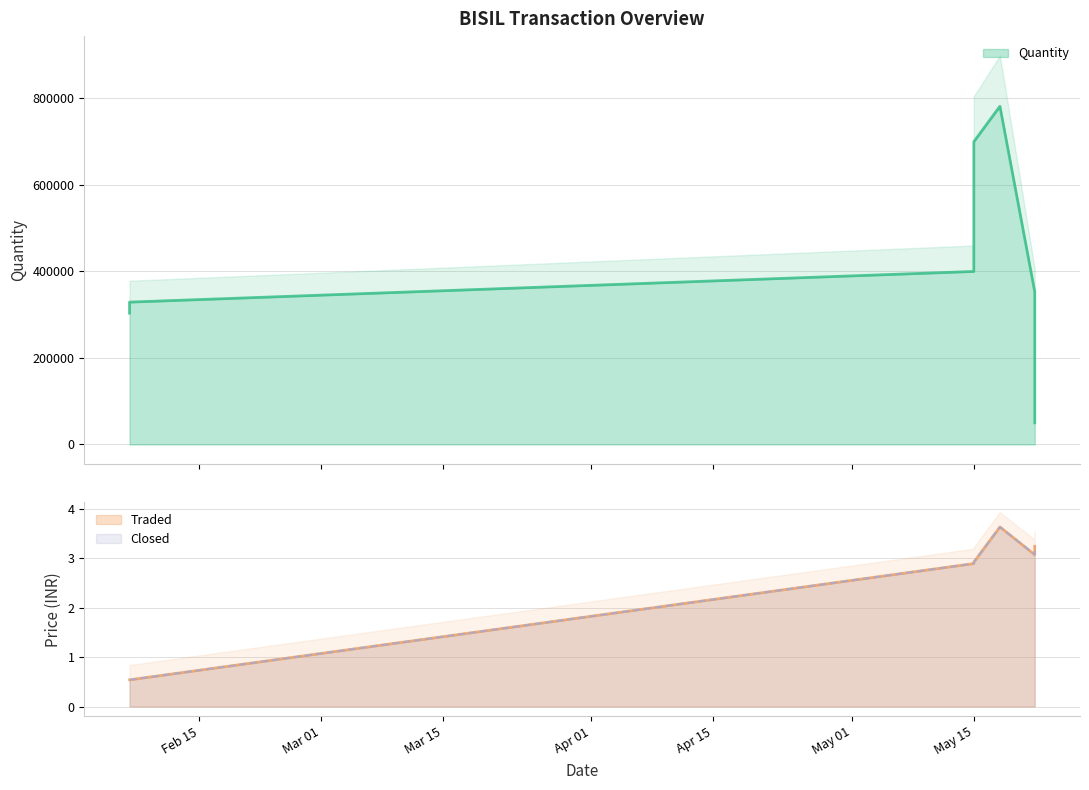

True or false: Closed and Quantity cross at least once.

False